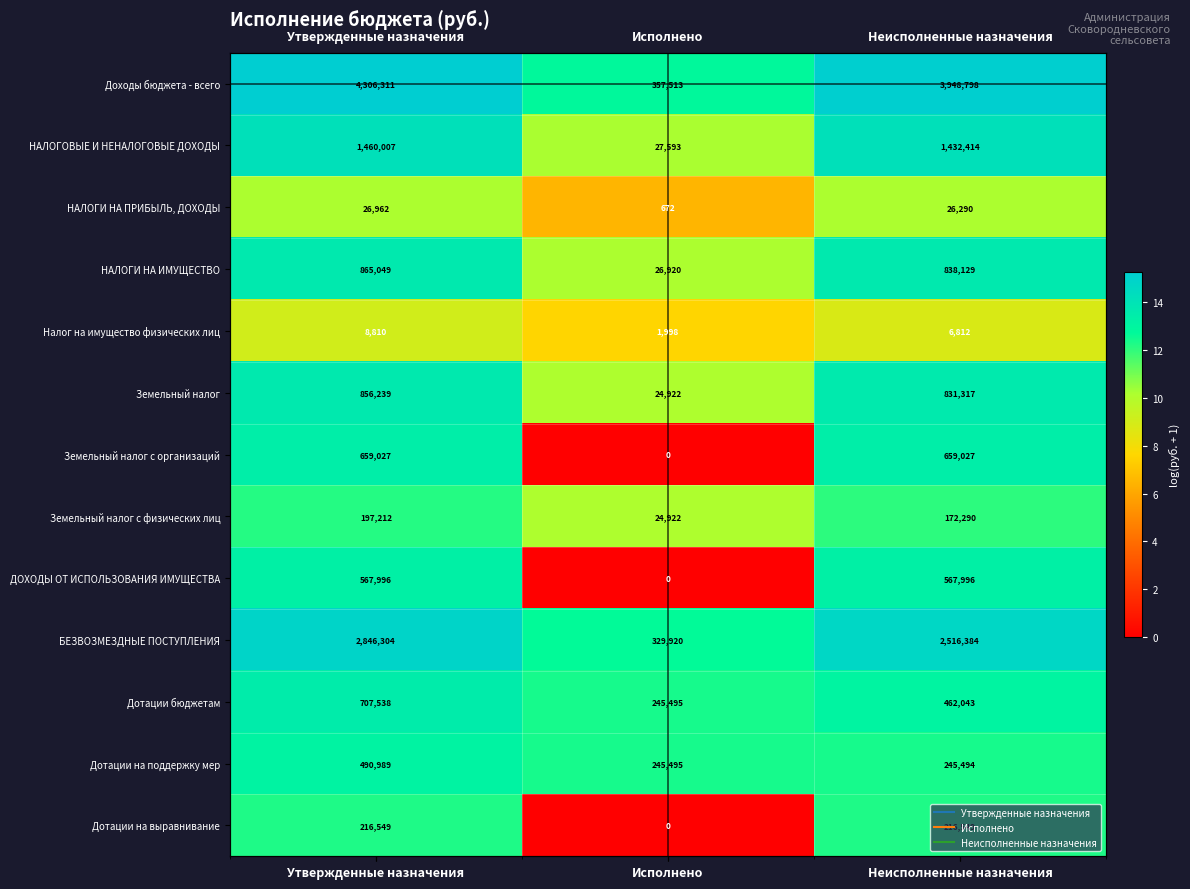

List the series in order of their peak value, highest first.

Доходы бюджета - всего, БЕЗВОЗМЕЗДНЫЕ ПОСТУПЛЕНИЯ, НАЛОГОВЫЕ И НЕНАЛОГОВЫЕ ДОХОДЫ, НАЛОГИ НА ИМУЩЕСТВО, Земельный налог, Дотации бюджетам, Земельный налог с организаций, ДОХОДЫ ОТ ИСПОЛЬЗОВАНИЯ ИМУЩЕСТВА, Дотации на поддержку мер, Дотации на выравнивание, Земельный налог с физических лиц, НАЛОГИ НА ПРИБЫЛЬ, ДОХОДЫ, Налог на имущество физических лиц